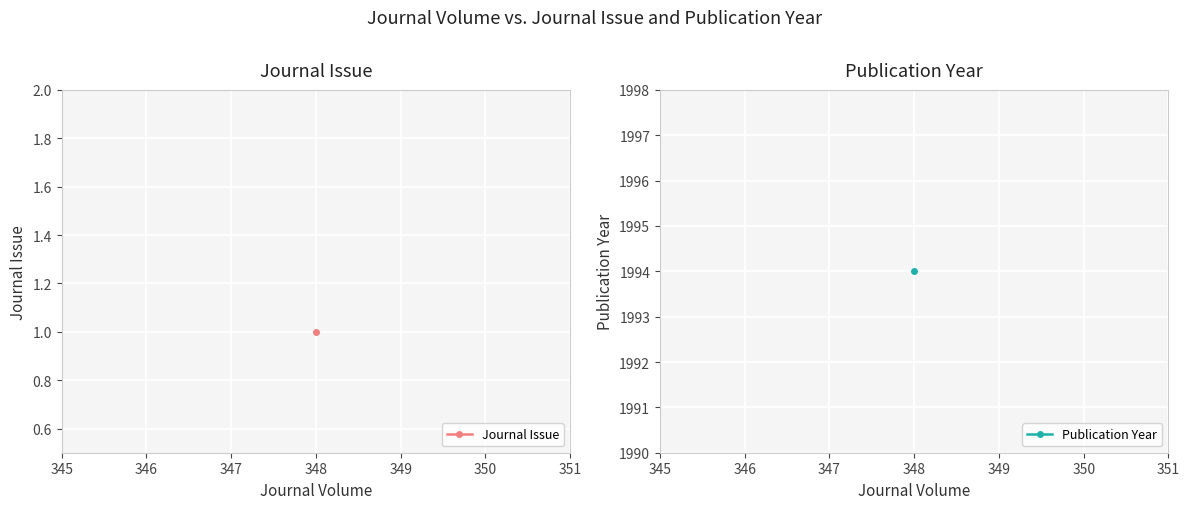

Is it true that Journal Issue equals 0 at 348?

False